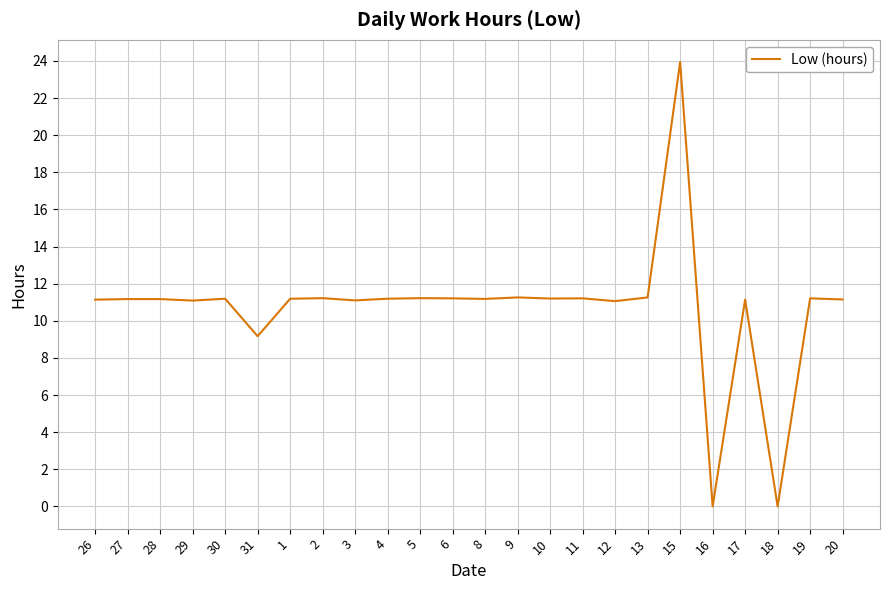

At which label does the data first exceed 11?

26